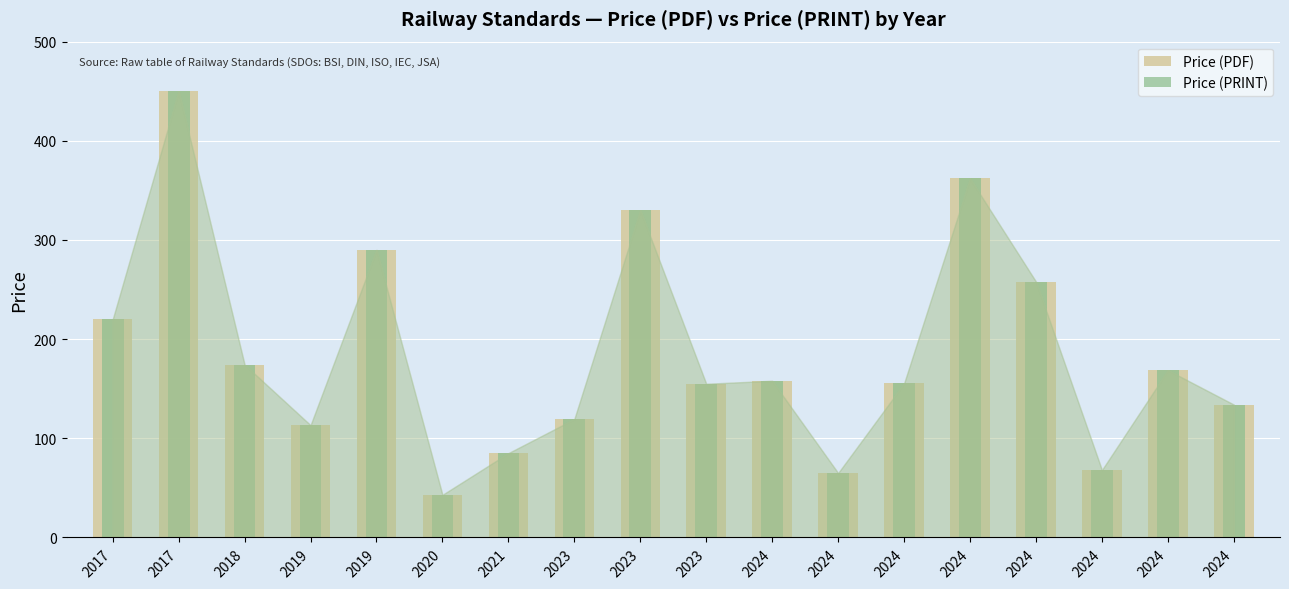

How many data points does each series have?

18